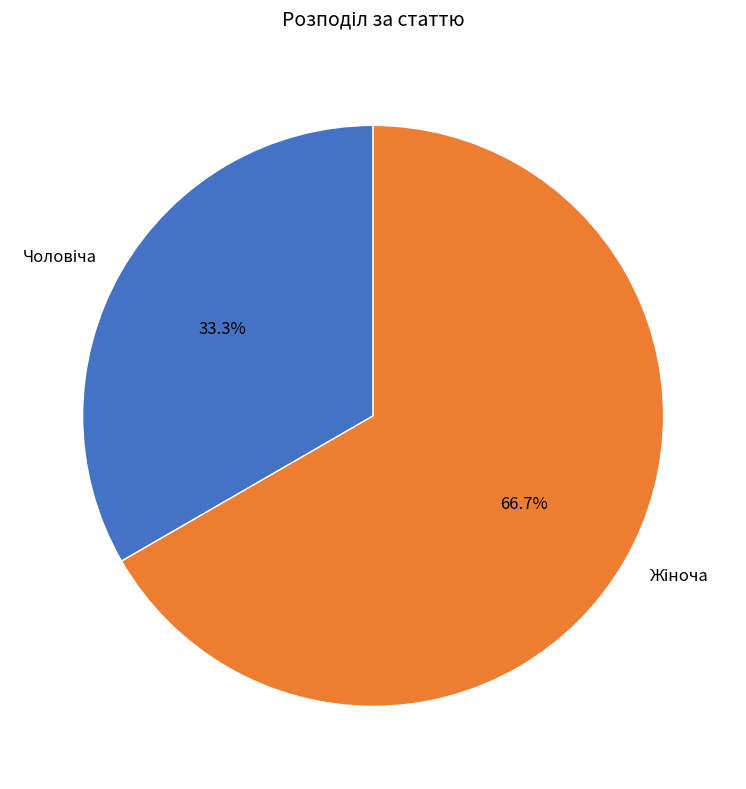

Is there any slice that represents more than half of the pie?

Yes